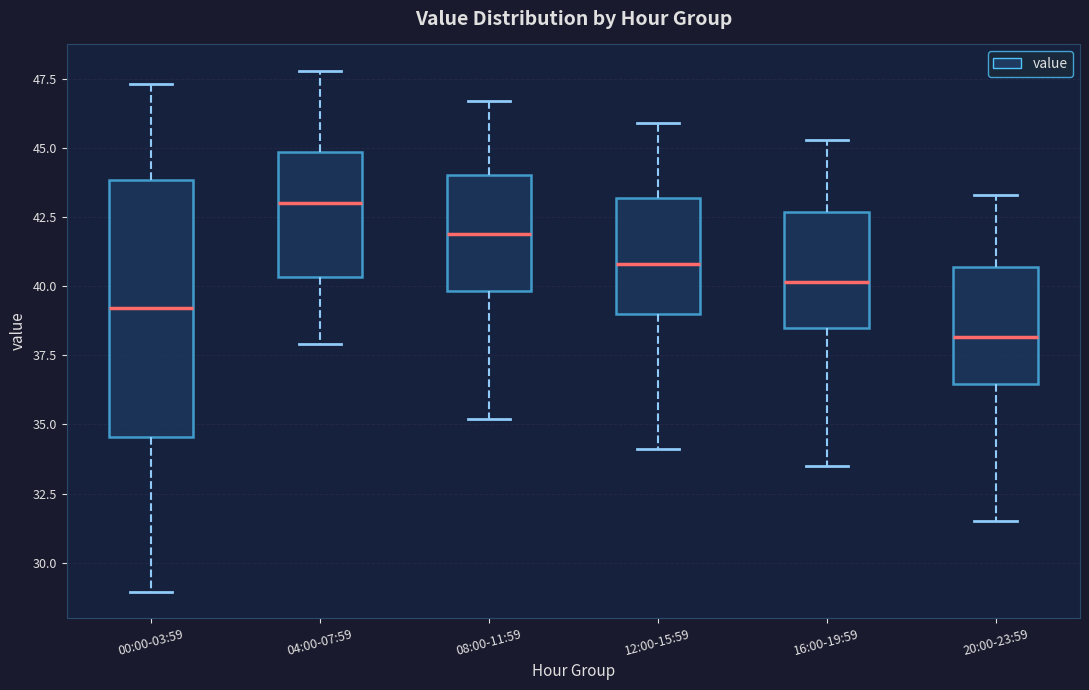

Reading left to right, transcribe this box plot: for each box, give where its median line is, the range the box spans, and where its two whiskers end, as read against the y-axis. The values are not printed on the chart, so give them approximately, as read against the axis.

00:00-03:59: median 39.0, box 34.5 to 44.0, whiskers 29.0 to 47.5
04:00-07:59: median 43.0, box 40.5 to 45.0, whiskers 38.0 to 48.0
08:00-11:59: median 42.0, box 40.0 to 44.0, whiskers 35.0 to 46.5
12:00-15:59: median 41.0, box 39.0 to 43.0, whiskers 34.0 to 46.0
16:00-19:59: median 40.0, box 38.5 to 42.5, whiskers 33.5 to 45.5
20:00-23:59: median 38.0, box 36.5 to 40.5, whiskers 31.5 to 43.5